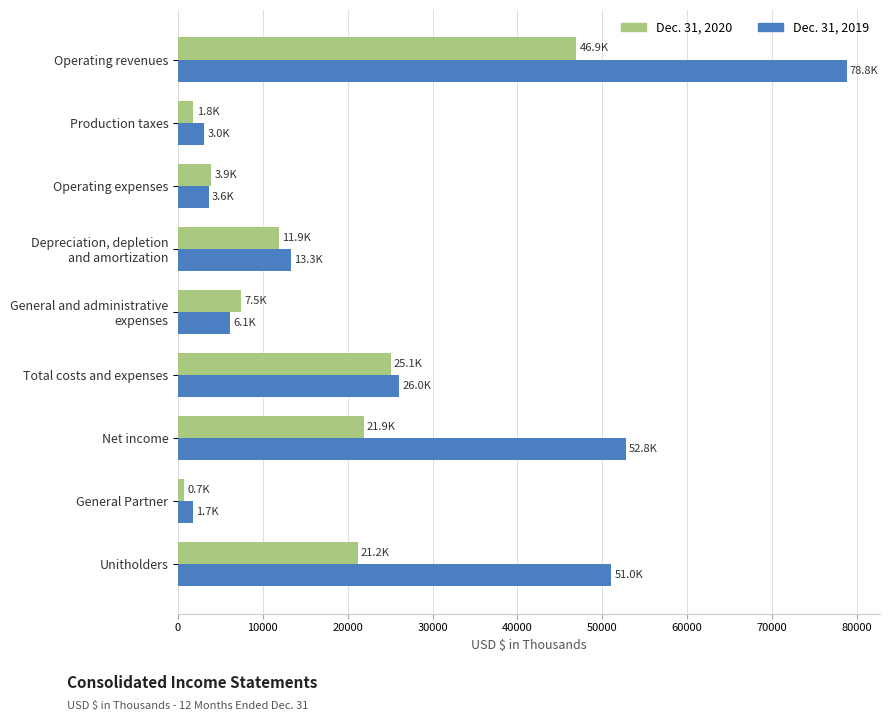

True or false: Dec. 31, 2019 has a value of 78799 at Operating revenues.

True